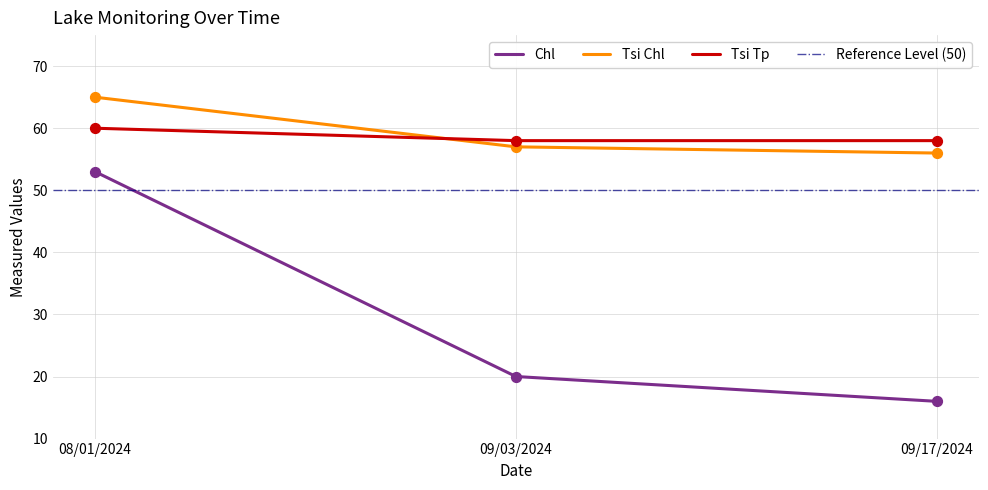

Which series has the largest total across all categories?

Tsi Chl